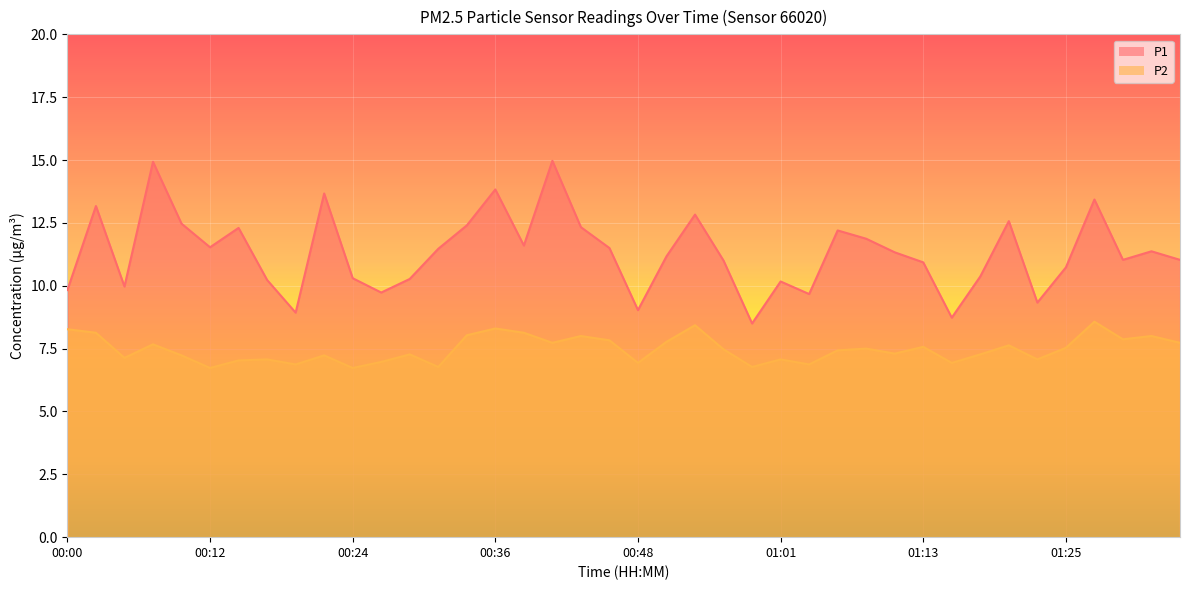

Reading left to right, extract all data points from this chart.

P1: 00:00=9.8	00:02=13.2	00:05=10.0	00:07=14.9	00:10=12.5	00:12=11.5	00:14=12.3	00:17=10.2	00:19=8.9	00:22=13.7	00:24=10.3	00:27=9.7	00:29=10.3	00:31=11.5	00:34=12.4	00:36=13.8	00:39=11.6	00:41=15.0	00:44=12.3	00:46=11.5	00:48=9.0	00:51=11.2	00:53=12.8	00:56=11.0	00:58=8.5	01:01=10.2	01:03=9.7	01:05=12.2	01:08=11.9	01:10=11.3	01:13=10.9	01:15=8.7	01:18=10.4	01:20=12.6	01:22=9.3	01:25=10.7	01:27=13.4	01:30=11.0	01:32=11.4	01:35=11.0
P2: 00:00=8.3	00:02=8.1	00:05=7.1	00:07=7.7	00:10=7.2	00:12=6.7	00:14=7.0	00:17=7.1	00:19=6.9	00:22=7.2	00:24=6.7	00:27=7.0	00:29=7.3	00:31=6.8	00:34=8.0	00:36=8.3	00:39=8.1	00:41=7.7	00:44=8.0	00:46=7.8	00:48=6.9	00:51=7.8	00:53=8.4	00:56=7.5	00:58=6.8	01:01=7.1	01:03=6.9	01:05=7.4	01:08=7.5	01:10=7.3	01:13=7.6	01:15=6.9	01:18=7.3	01:20=7.6	01:22=7.1	01:25=7.5	01:27=8.6	01:30=7.9	01:32=8.0	01:35=7.7